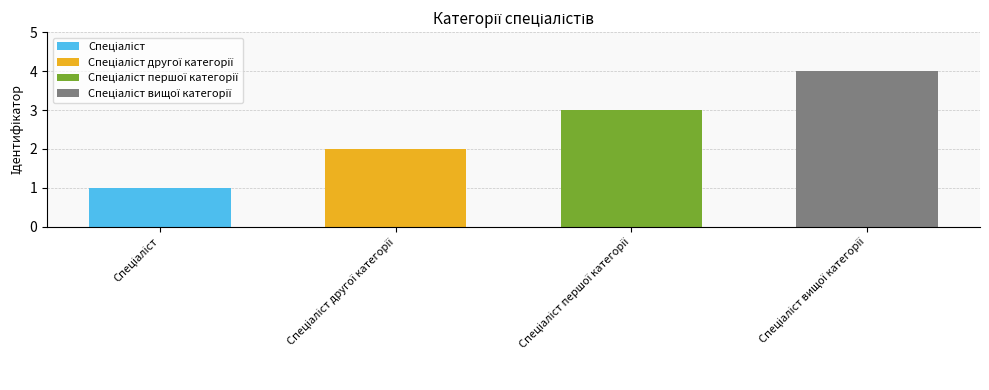

Count the number of values greater than 3.

1